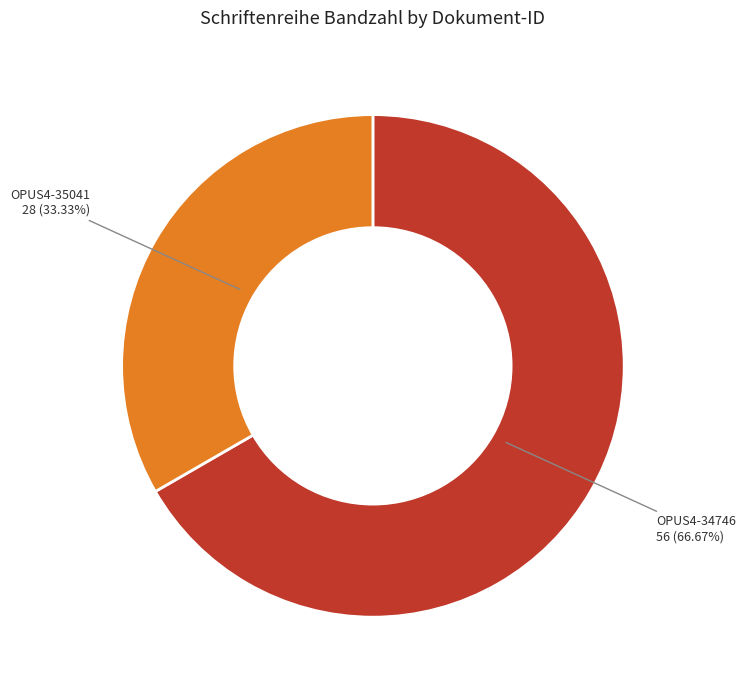

True or false: OPUS4-34746 accounts for 67% of the total.

True